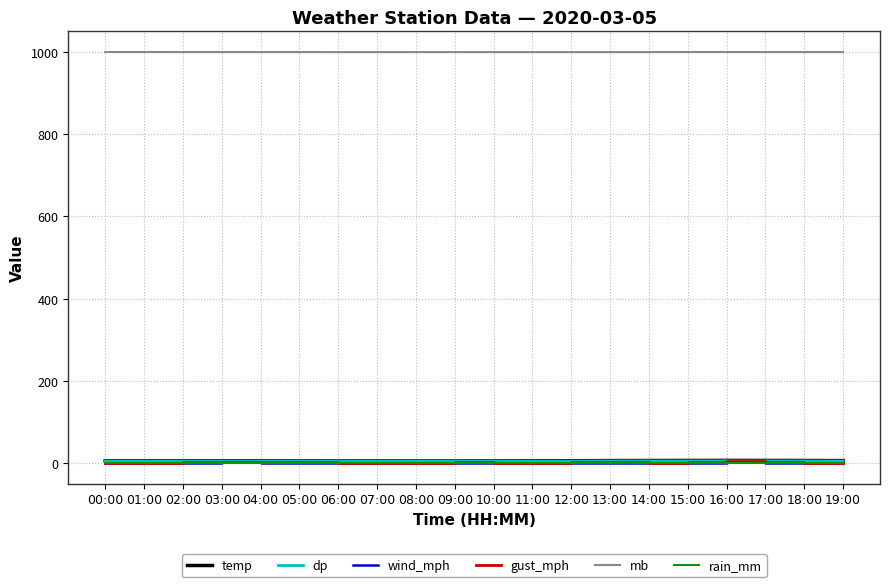

Is the value of mb at 10:00 greater than the value of dp at 16:00?

Yes